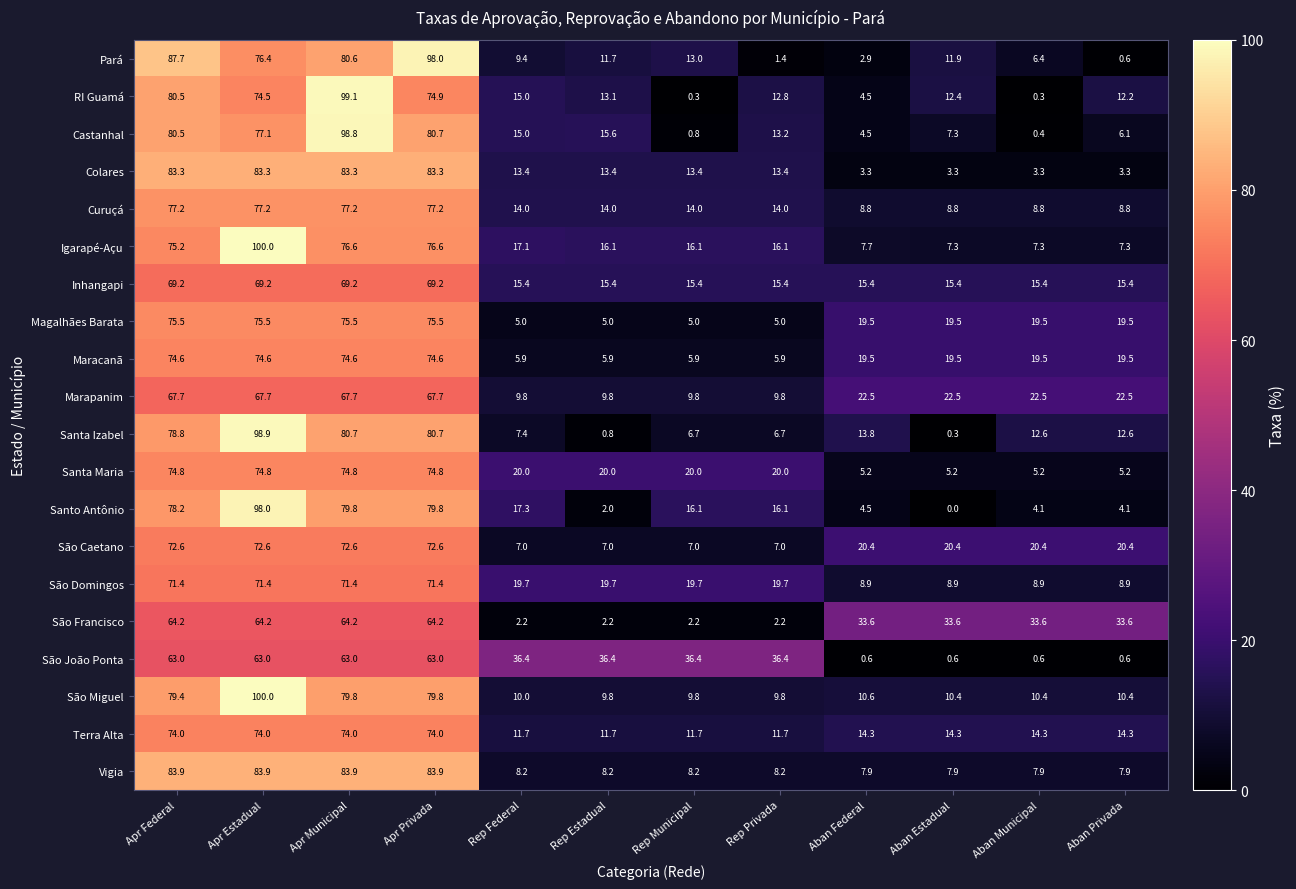

Where is Santa Izabel nearest to the value 49?

Apr Federal